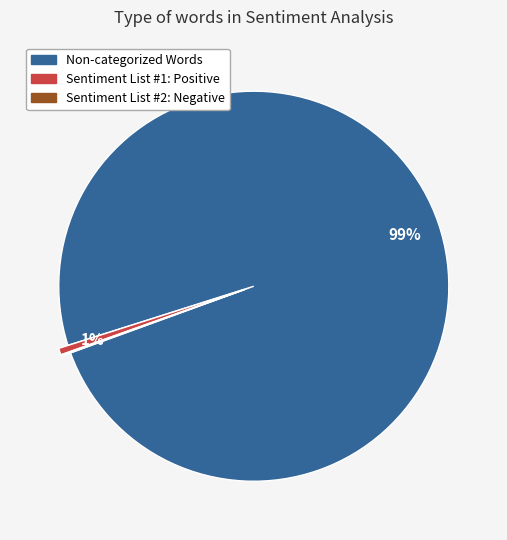

To the nearest percent, what is the difference between the largest and smallest slice percentages?

99%